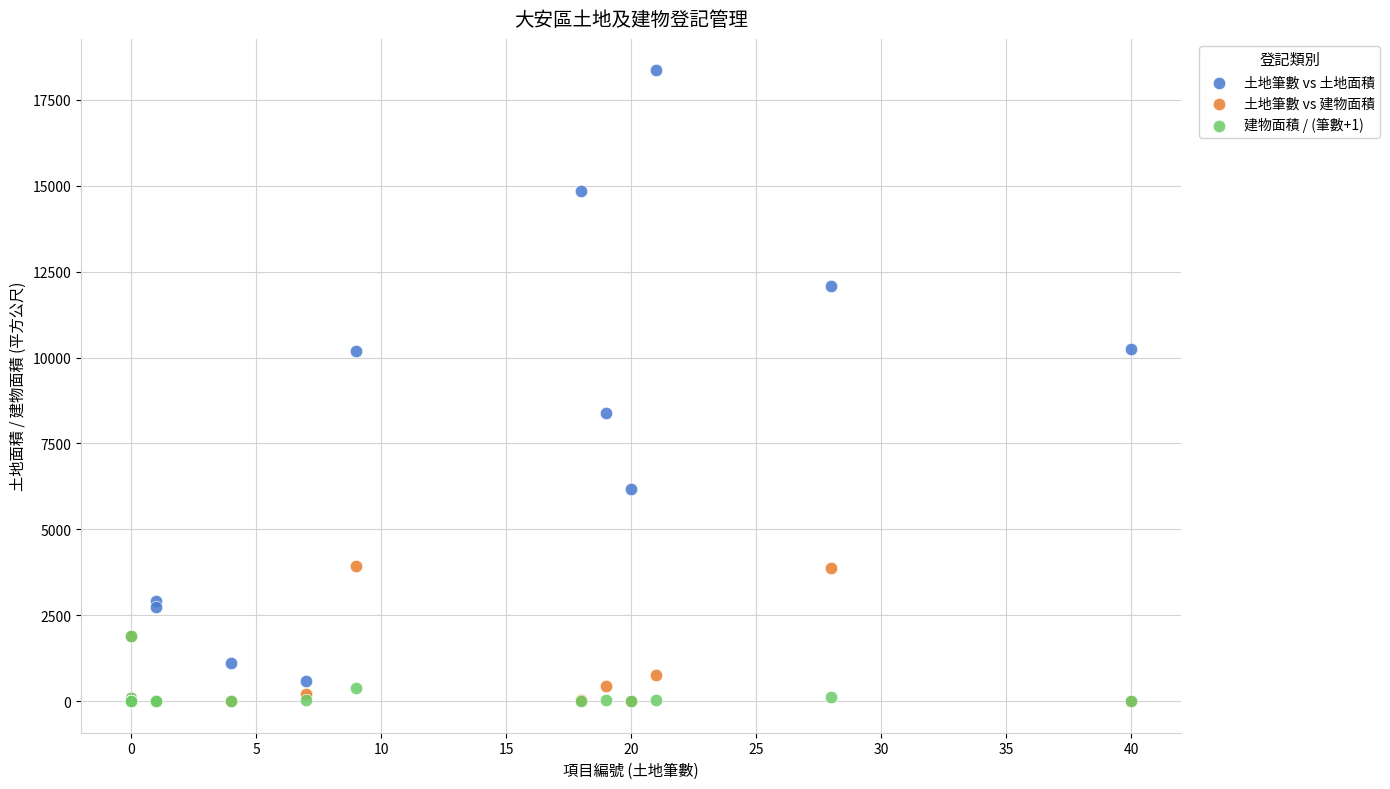

In the 土地筆數 vs 土地面積 series, what Y value is closest to 9176?

8395.2